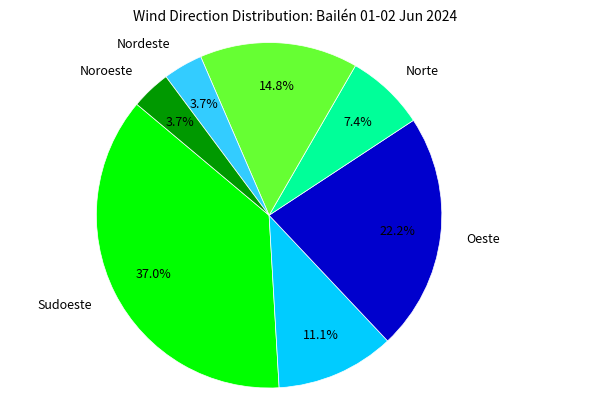

To the nearest percent, what is the combined percentage of Norte and Nordeste?

11%